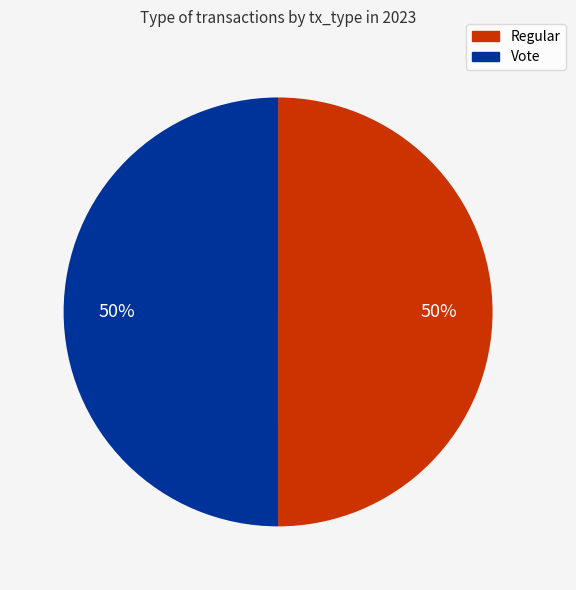

What is the ratio of the value at Vote to the value at Regular?

1.0